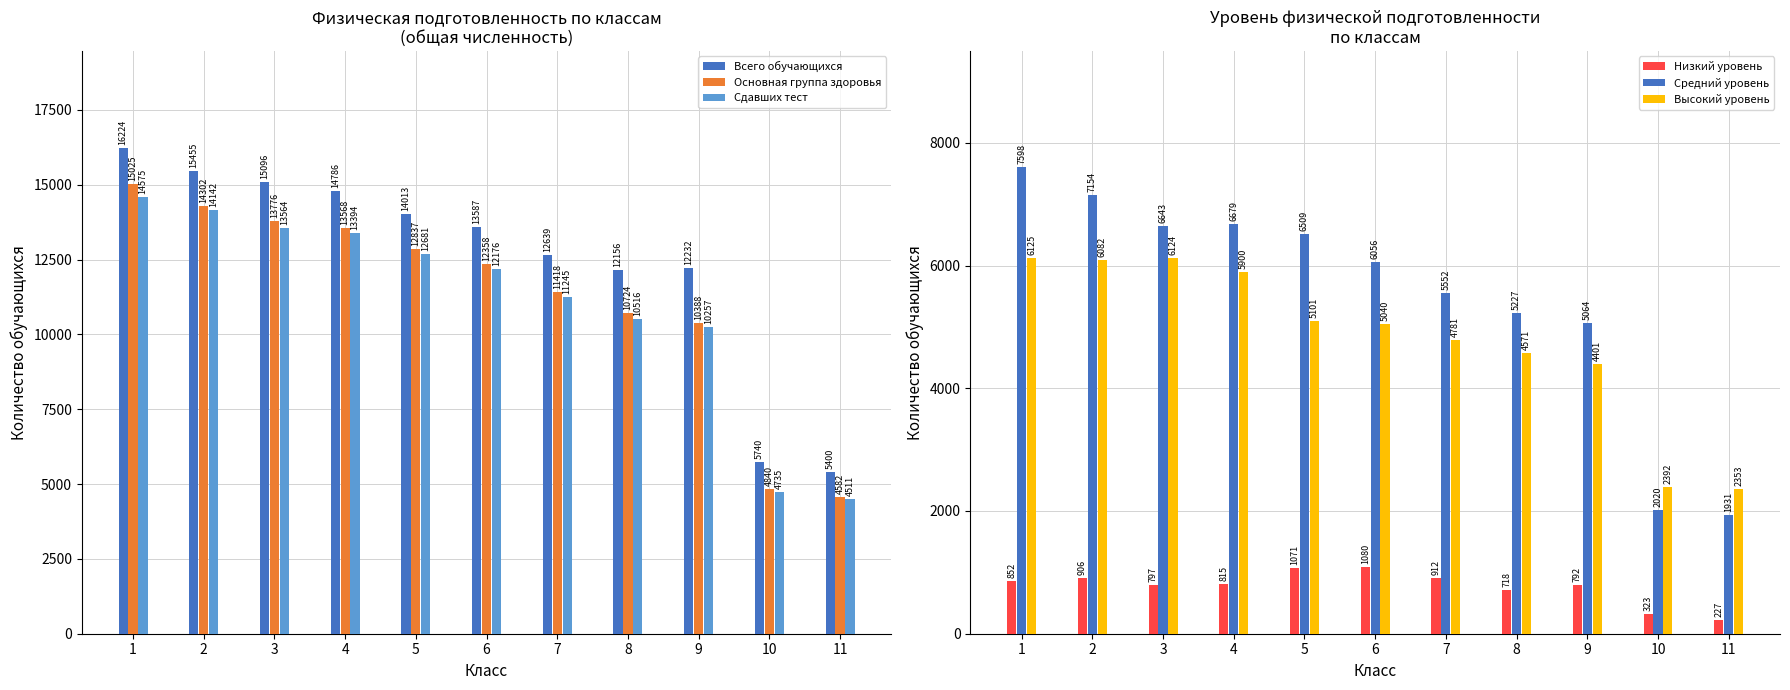

What is the sum of all Основная группа здоровья values?

123818.0